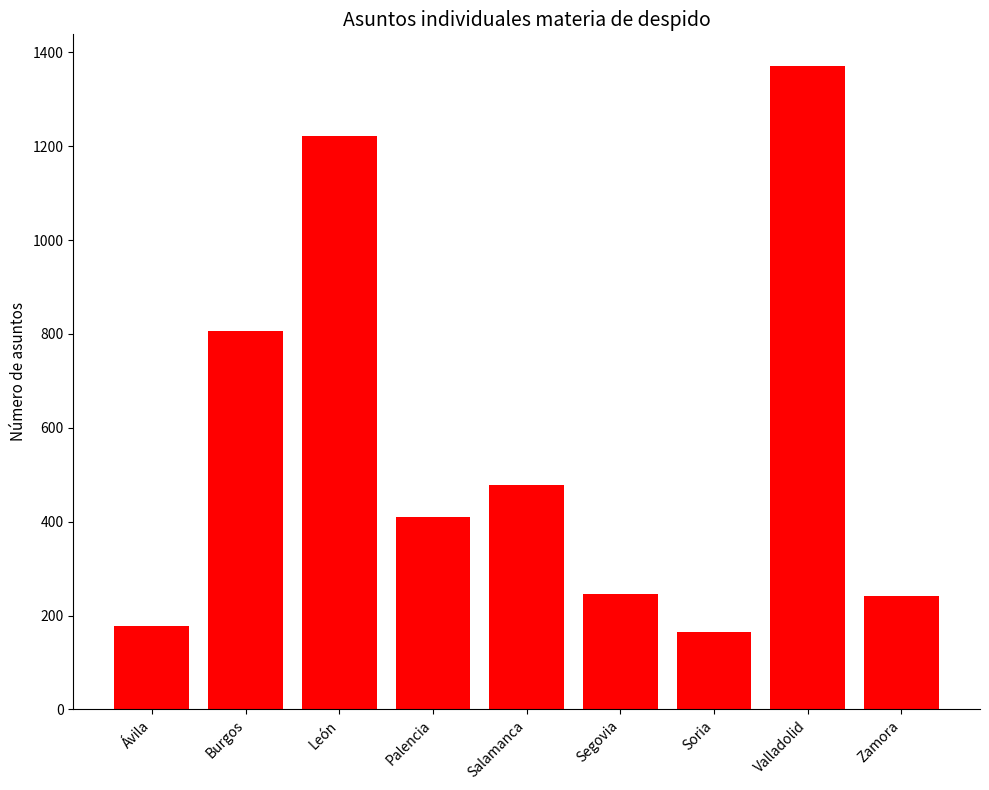

What position from the left is Salamanca?

5